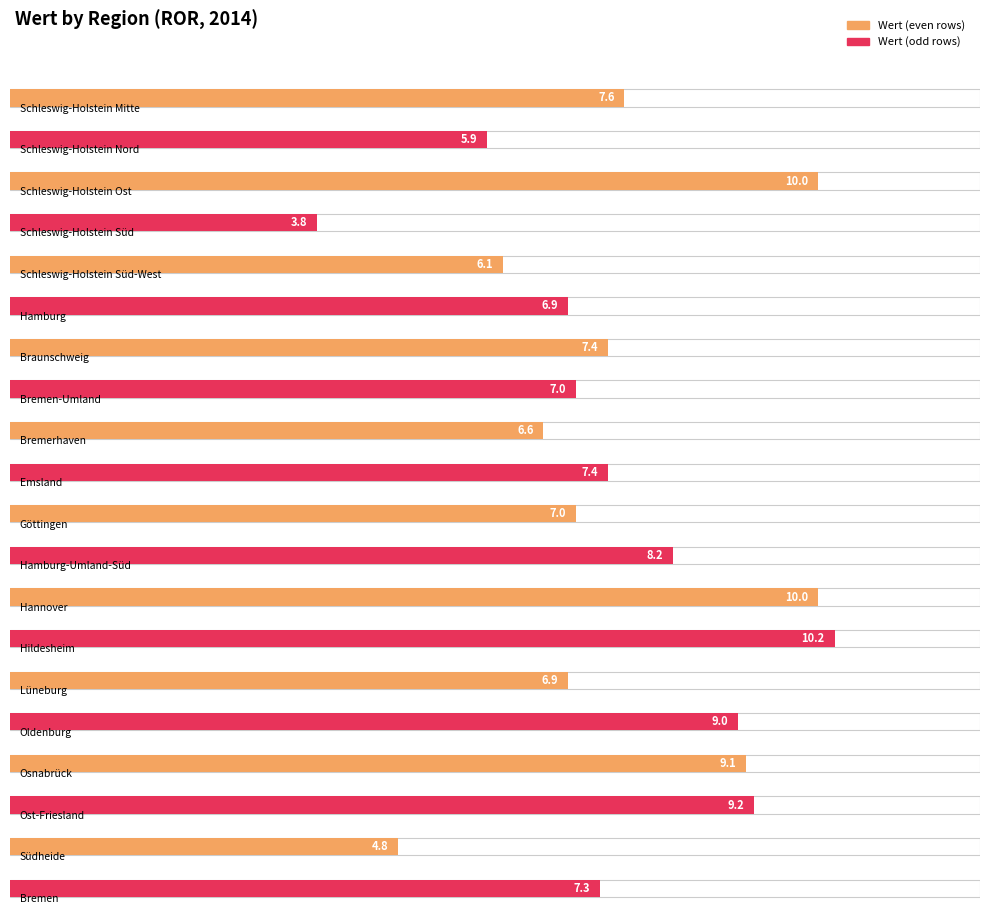

Are the bars horizontal?

Yes